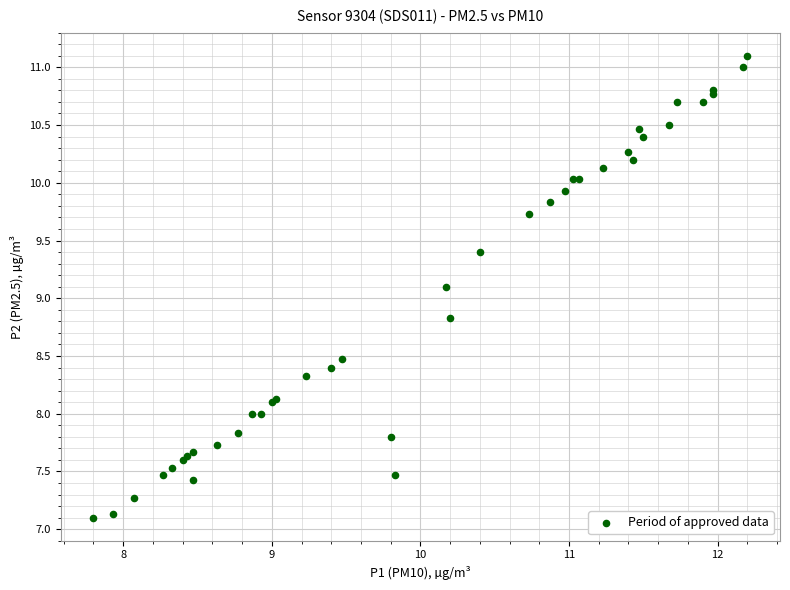

What Y value in the scatter plot is closest to 9?

9.1